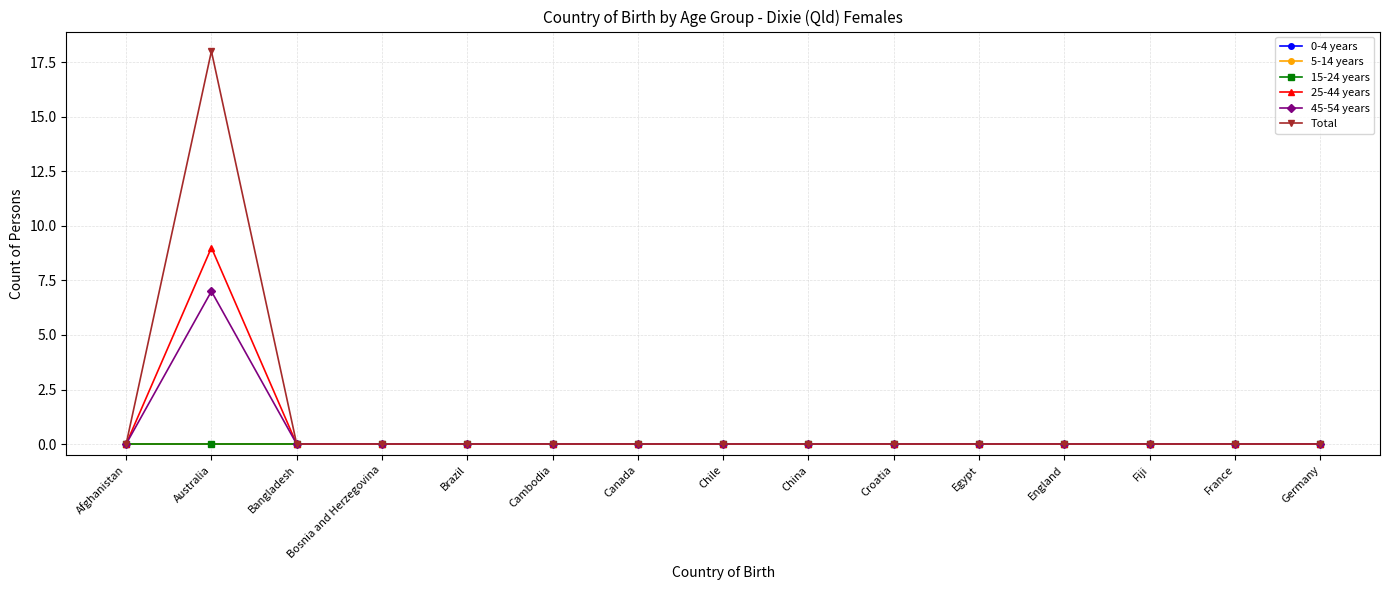

What is the total value across all series at Australia?

34